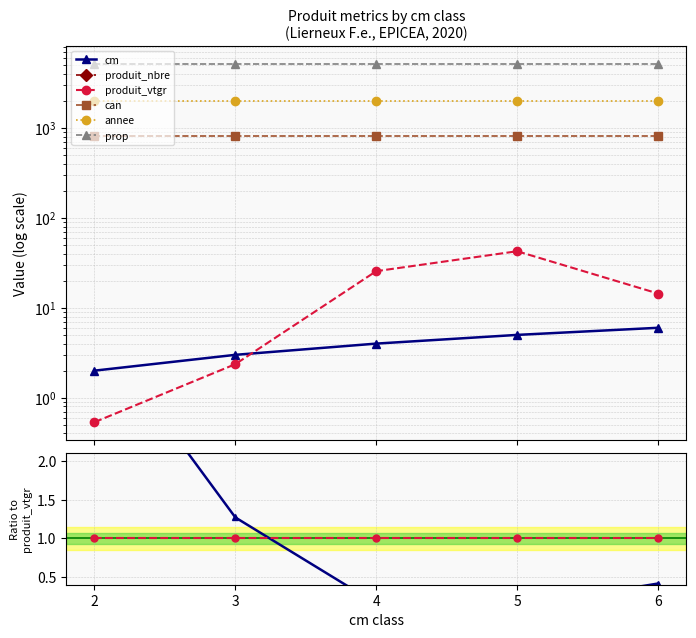

True or false: cm and produit_nbre intersect in this chart.

False